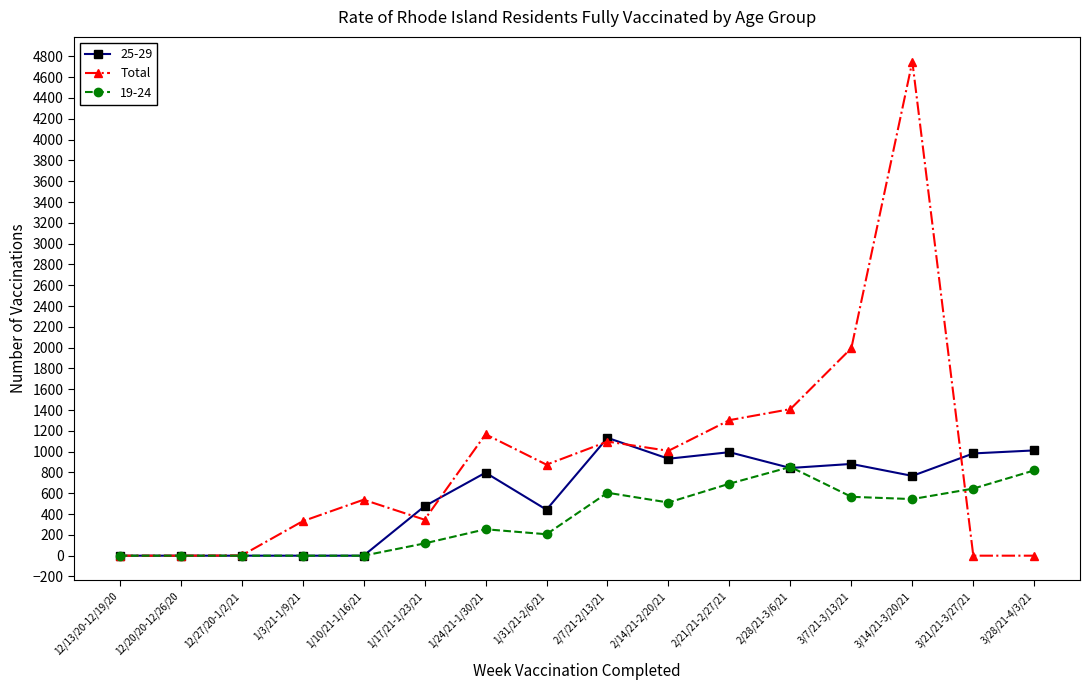

How many data points does each series have?

16